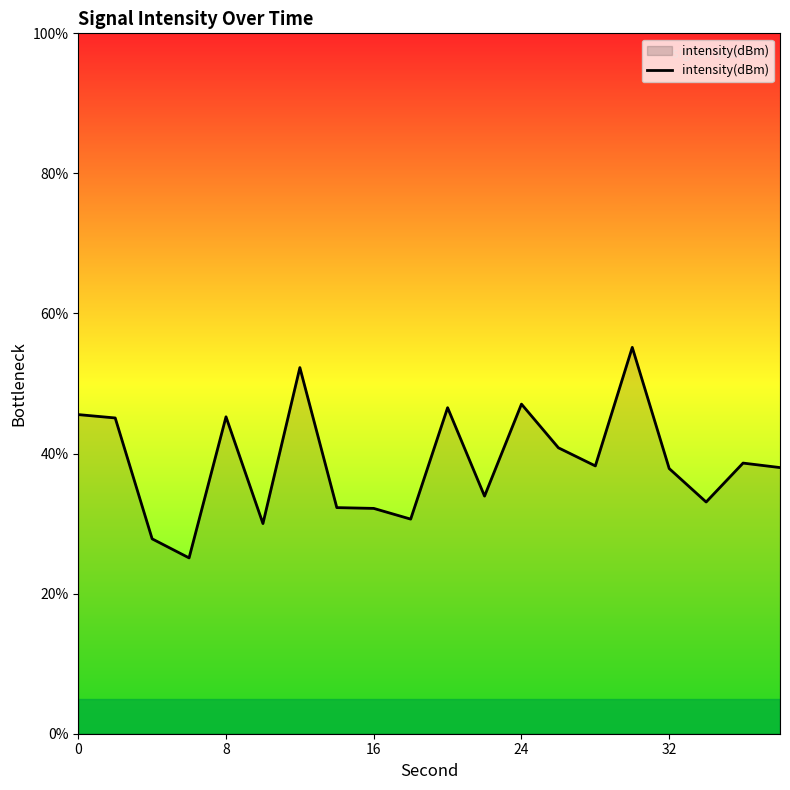

What is the difference between the maximum and minimum values?

30.1